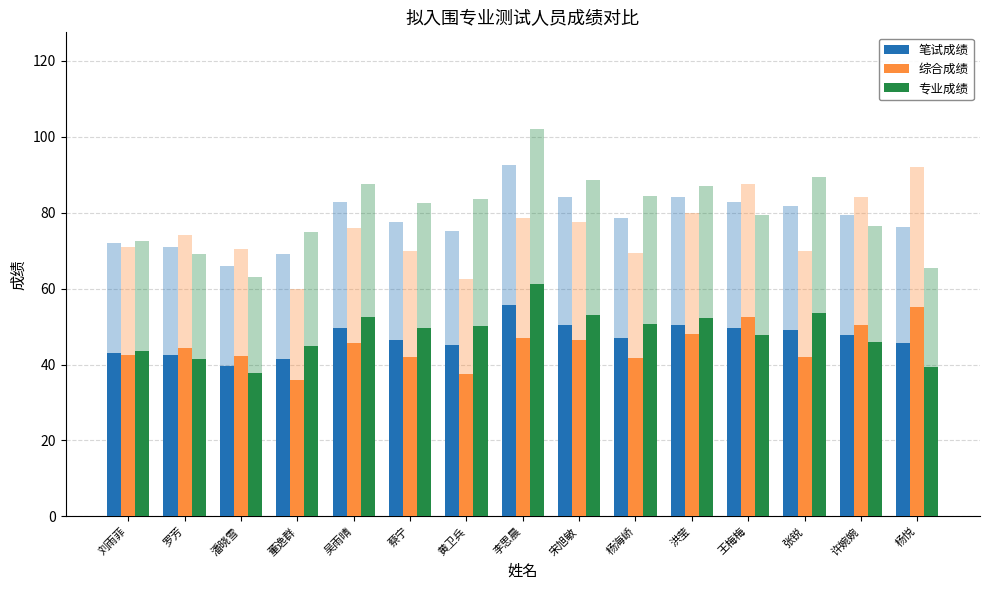

The value of 综合成绩 at 刘雨菲 is 56.8. True or false?

False